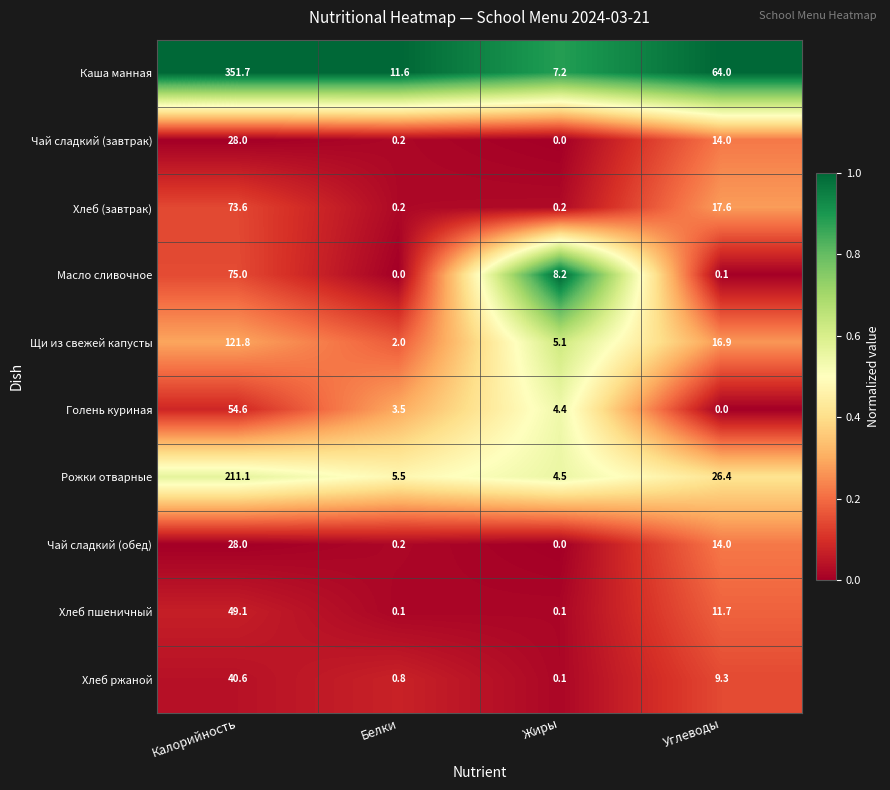

Which series has the widest spread of values?

Каша манная